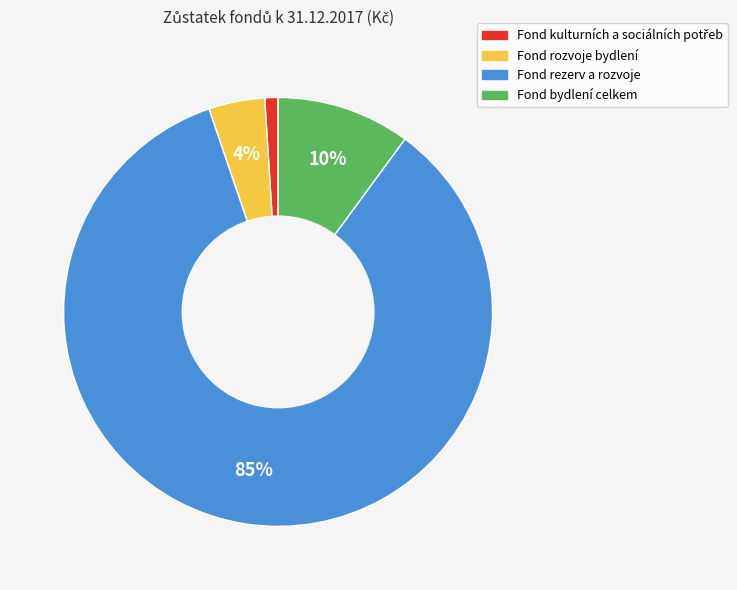

To the nearest percent, what portion does Fond rozvoje bydlení represent?

4%